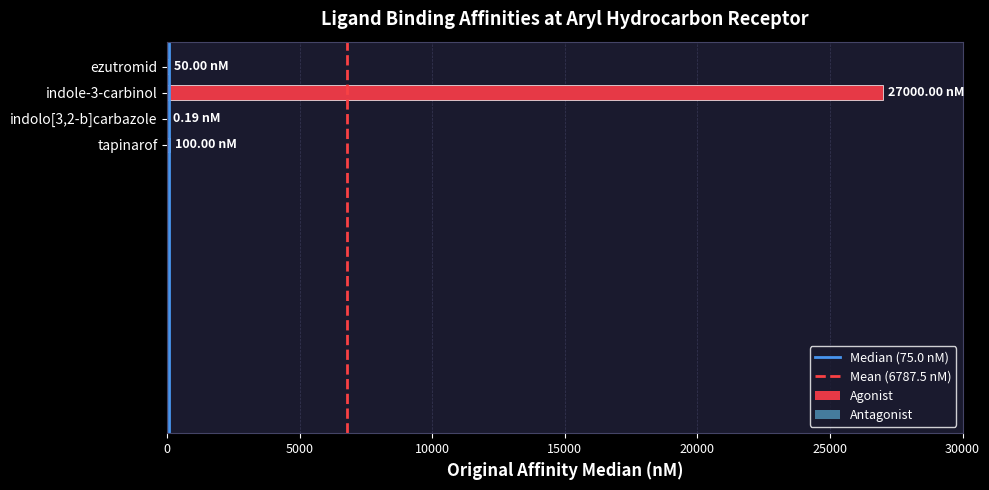

What is the sum of all values?

27150.2